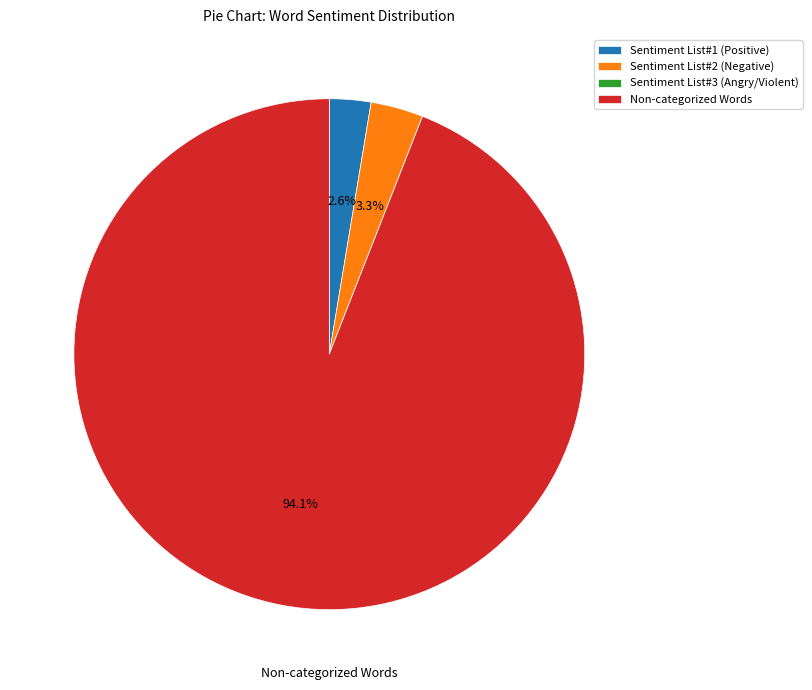

Does Sentiment List#1 (Positive) account for over 50% of the chart?

No